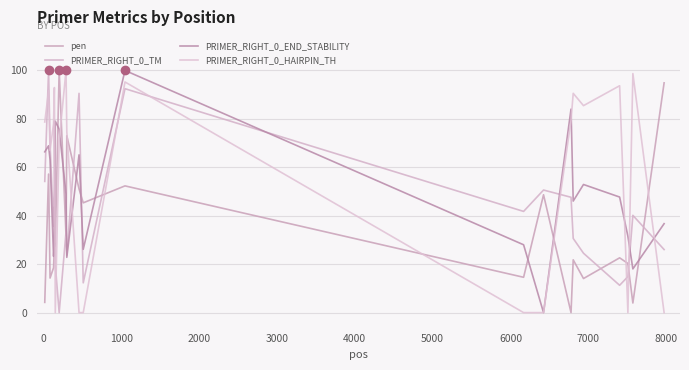

Rank the series by their maximum value, from highest to lowest.

pen, PRIMER_RIGHT_0_TM, PRIMER_RIGHT_0_END_STABILITY, PRIMER_RIGHT_0_HAIRPIN_TH